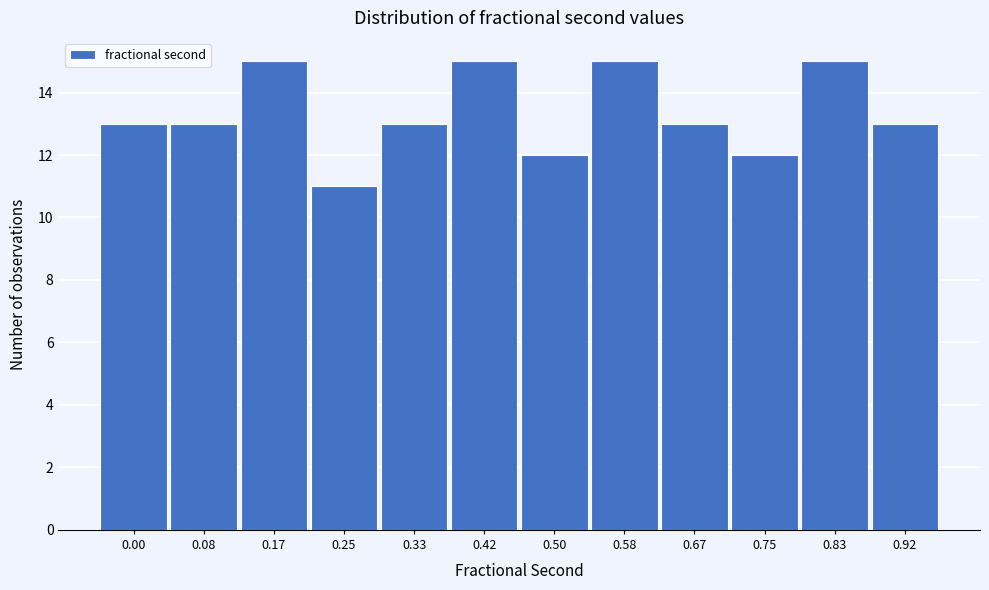

Reading left to right, what are all the values shown in this chart?

0.00=13	0.08=13	0.17=15	0.25=11	0.33=13	0.42=15	0.50=12	0.58=15	0.67=13	0.75=12	0.83=15	0.92=13